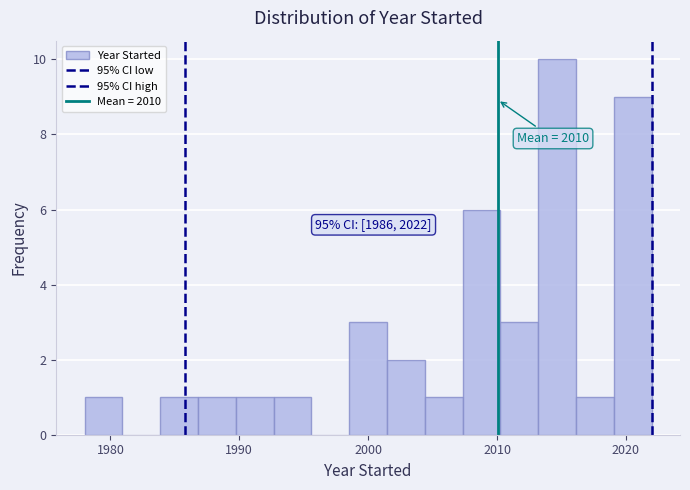

Read against the x-axis, roughly where is the centre of the tallest bar?

2015